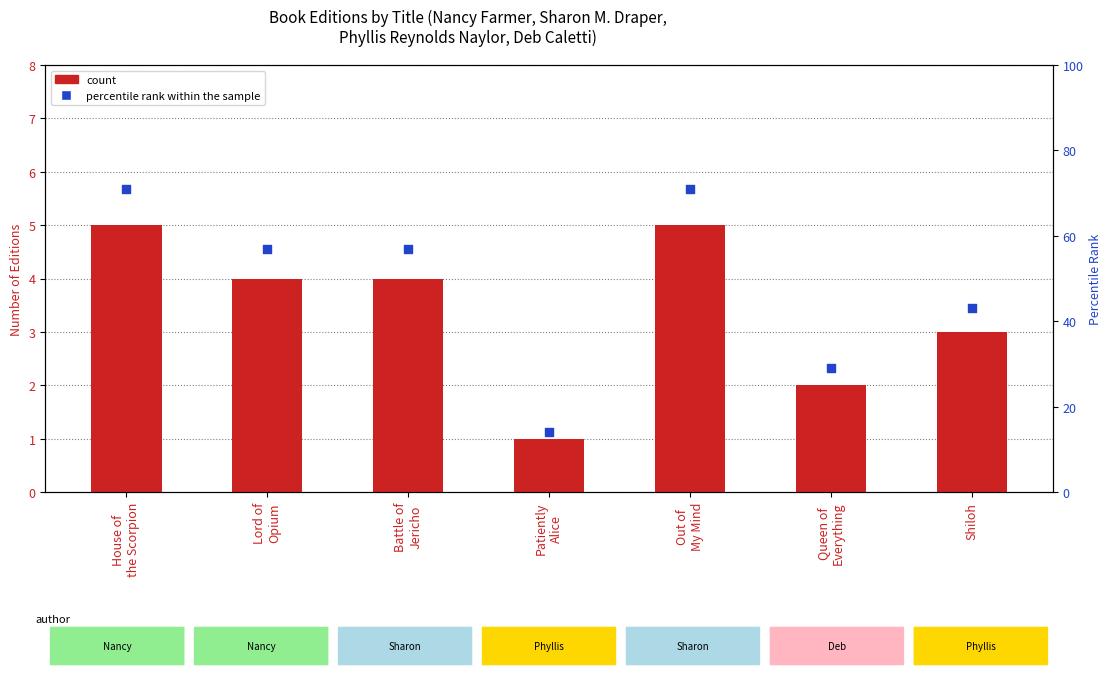

At how many categories does at least one series exceed 44?

4